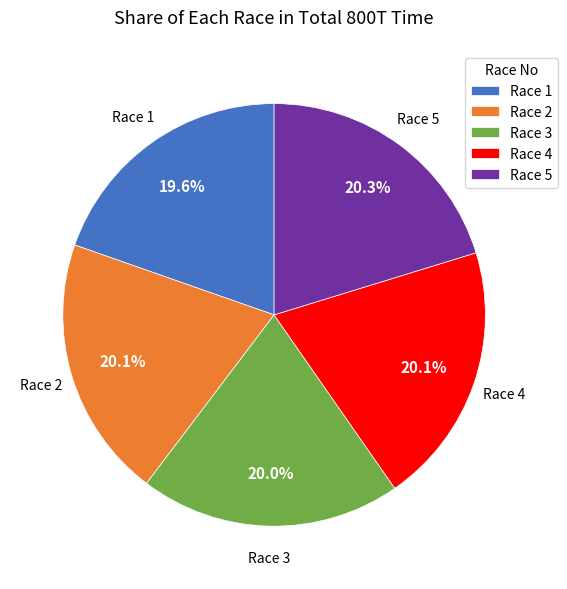

Is there any slice that represents more than half of the pie?

No